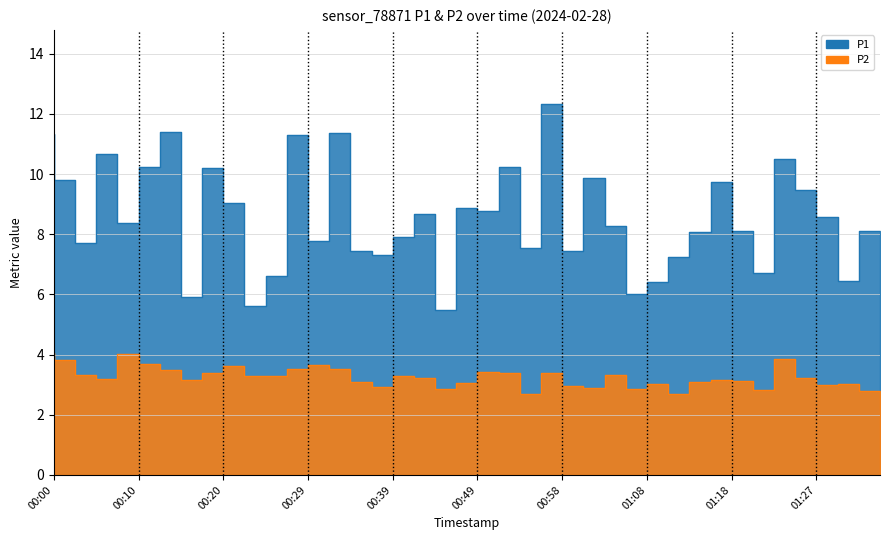

True or false: P1 and P2 cross at least once.

False